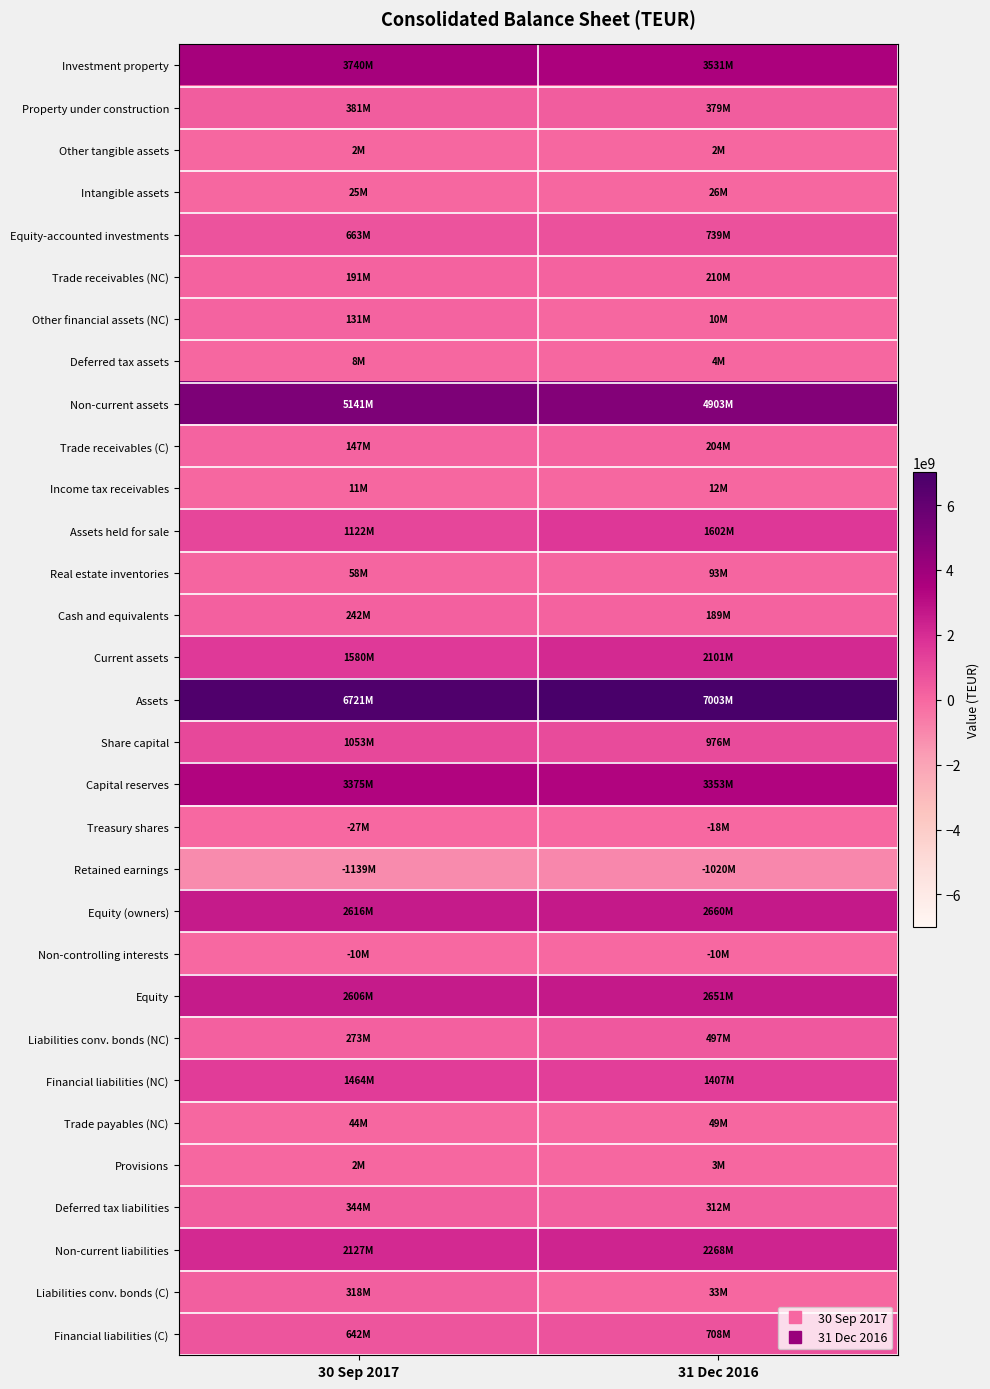

Reading left to right, list all the values displayed in this chart.

Investment property: 30 Sep 2017=3740483000	31 Dec 2016=3531379000
Property under construction: 30 Sep 2017=380946000	31 Dec 2016=379036000
Other tangible assets: 30 Sep 2017=1823000	31 Dec 2016=2243000
Intangible assets: 30 Sep 2017=25216000	31 Dec 2016=25955000
Equity-accounted investments: 30 Sep 2017=662559000	31 Dec 2016=739254000
Trade receivables (NC): 30 Sep 2017=191205000	31 Dec 2016=210014000
Other financial assets (NC): 30 Sep 2017=130992000	31 Dec 2016=10493000
Deferred tax assets: 30 Sep 2017=8157000	31 Dec 2016=4385000
Non-current assets: 30 Sep 2017=5141381000	31 Dec 2016=4902759000
Trade receivables (C): 30 Sep 2017=147035000	31 Dec 2016=204176000
Income tax receivables: 30 Sep 2017=10685000	31 Dec 2016=11626000
Assets held for sale: 30 Sep 2017=1121892000	31 Dec 2016=1602428000
Real estate inventories: 30 Sep 2017=58021000	31 Dec 2016=93100000
Cash and equivalents: 30 Sep 2017=242219000	31 Dec 2016=189287000
Current assets: 30 Sep 2017=1579860000	31 Dec 2016=2100617000
Assets: 30 Sep 2017=6721241000	31 Dec 2016=7003376000
Share capital: 30 Sep 2017=1052525000	31 Dec 2016=975956000
Capital reserves: 30 Sep 2017=3374696000	31 Dec 2016=3353263000
Treasury shares: 30 Sep 2017=-27138000	31 Dec 2016=-18214000
Retained earnings: 30 Sep 2017=-1138790000	31 Dec 2016=-1019542000
Equity (owners): 30 Sep 2017=2616199000	31 Dec 2016=2660300000
Non-controlling interests: 30 Sep 2017=-9776000	31 Dec 2016=-9684000
Equity: 30 Sep 2017=2606423000	31 Dec 2016=2650616000
Liabilities conv. bonds (NC): 30 Sep 2017=273359000	31 Dec 2016=497031000
Financial liabilities (NC): 30 Sep 2017=1464067000	31 Dec 2016=1406783000
Trade payables (NC): 30 Sep 2017=43561000	31 Dec 2016=49312000
Provisions: 30 Sep 2017=2161000	31 Dec 2016=2877000
Deferred tax liabilities: 30 Sep 2017=344229000	31 Dec 2016=312414000
Non-current liabilities: 30 Sep 2017=2127377000	31 Dec 2016=2268417000
Liabilities conv. bonds (C): 30 Sep 2017=317760000	31 Dec 2016=33234000
Financial liabilities (C): 30 Sep 2017=641706000	31 Dec 2016=708011000